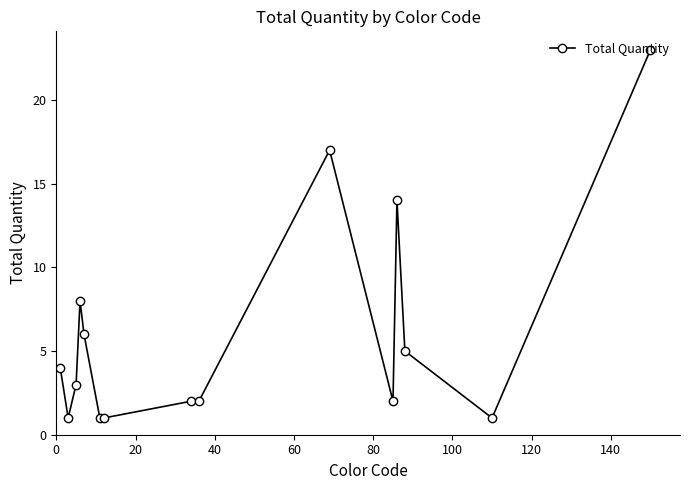

What is the smallest value displayed?

1